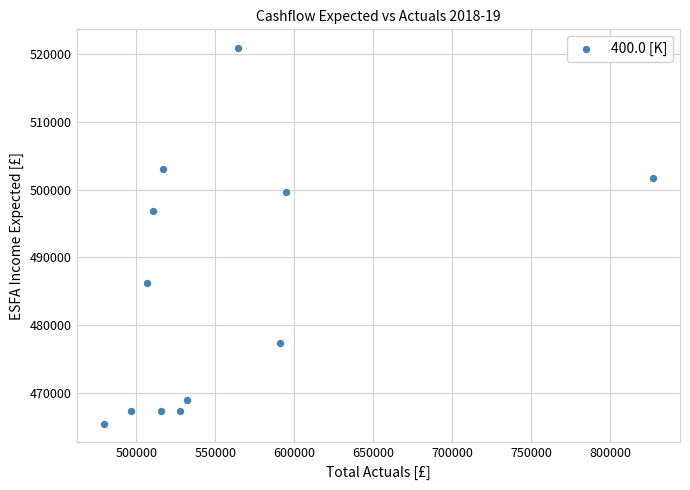

What is the average Y value?

485202